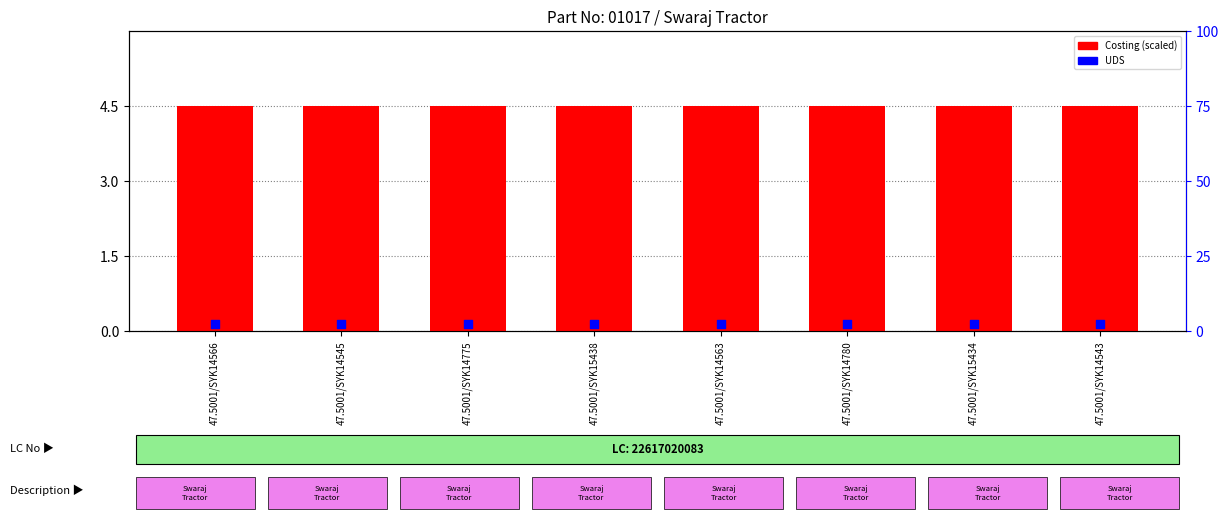

At how many categories does at least one series exceed 1?

8